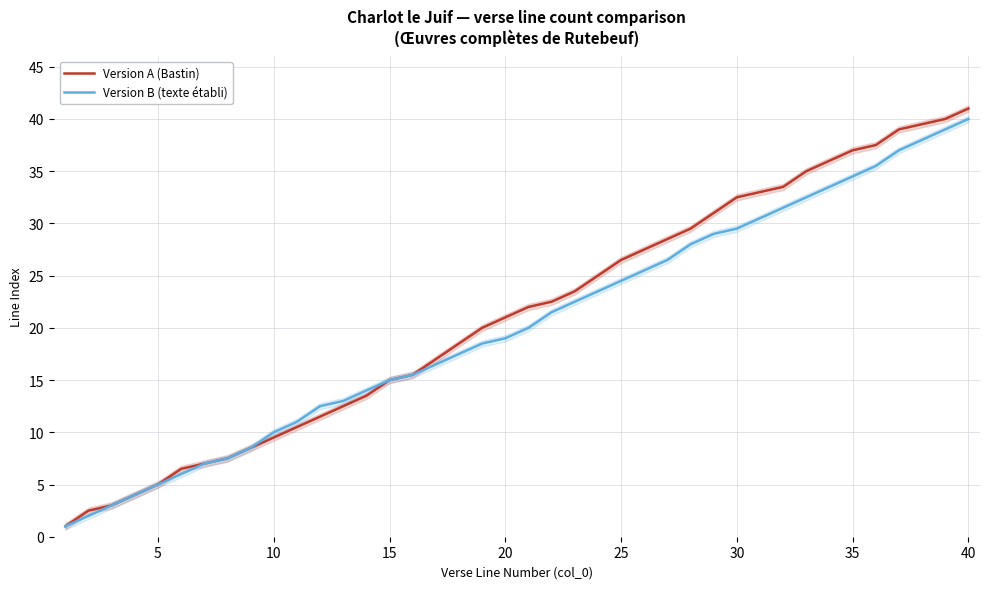

At how many categories does at least one series exceed 18?

23